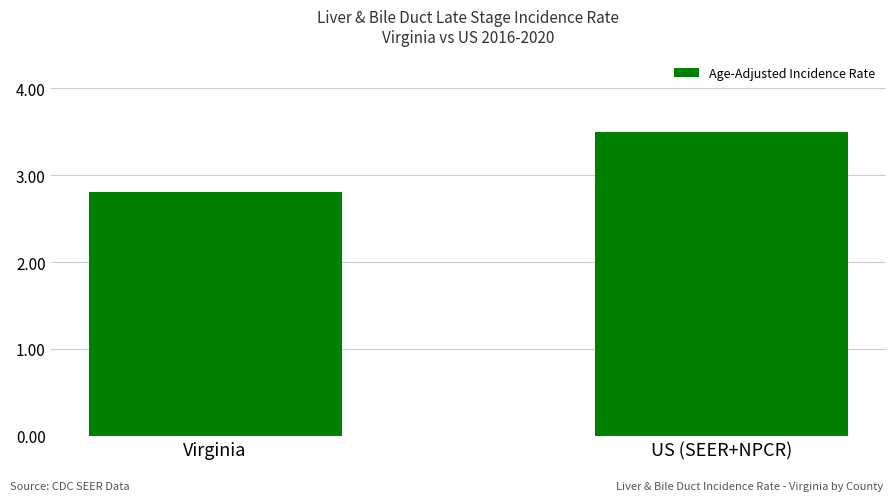

What is the maximum value shown in the chart?

3.5